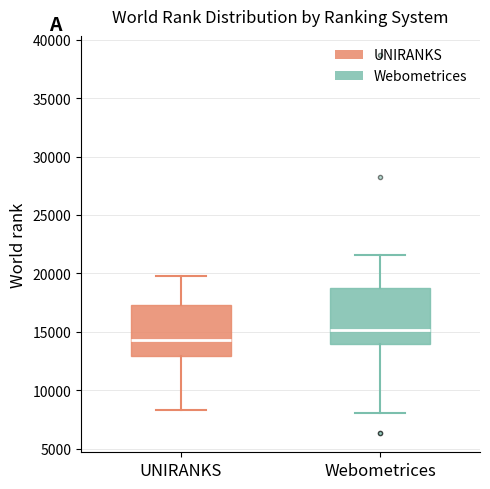

Which box has the highest median line?

Webometrices